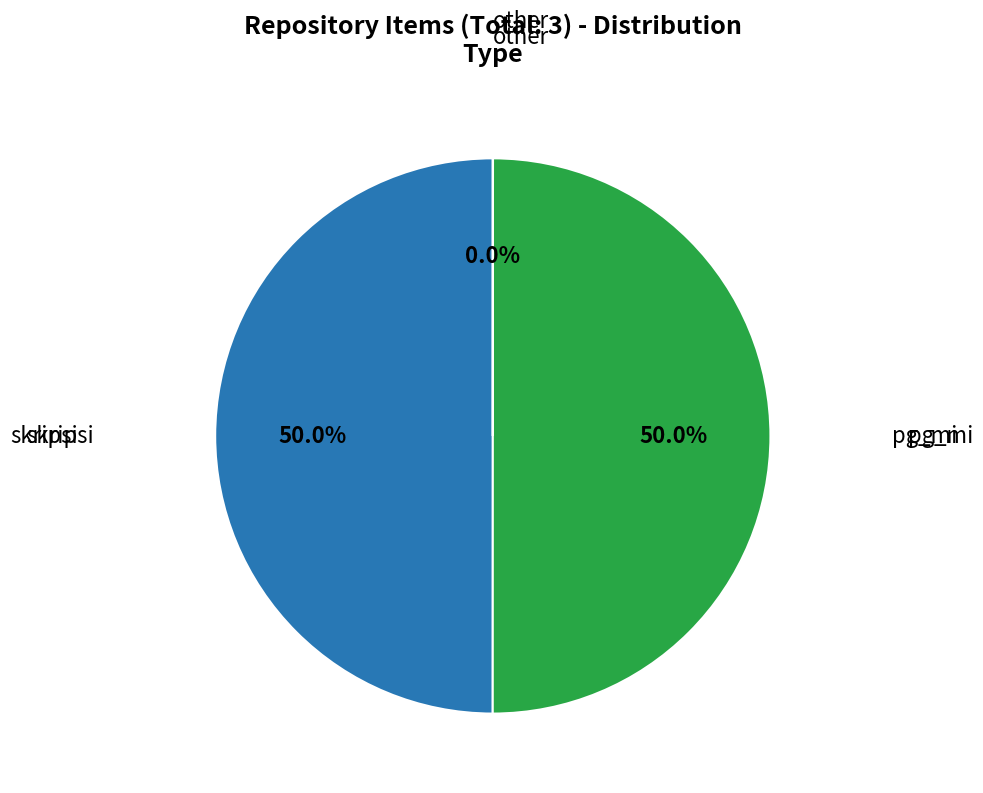

Does any single category account for the majority?

No